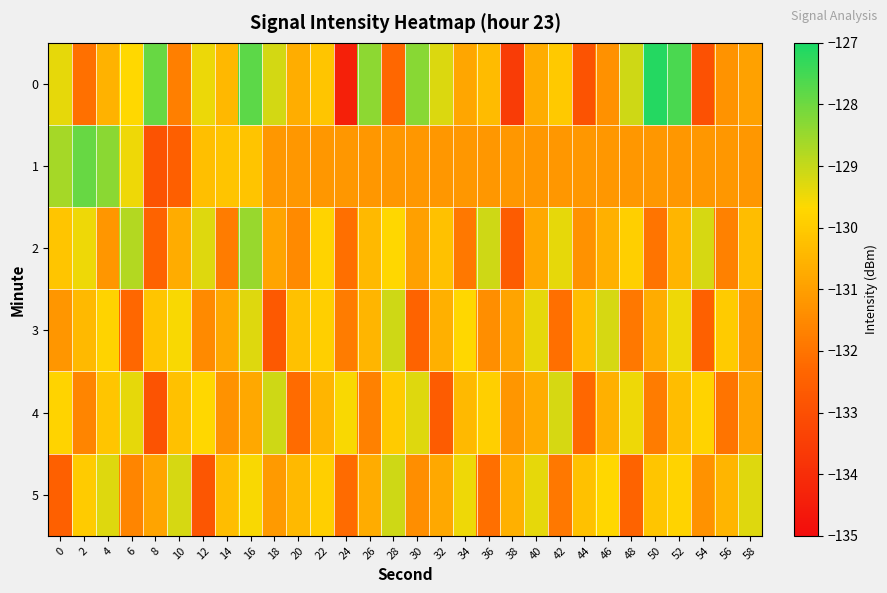

Reading left to right, transcribe all the data shown in this chart.

0: 0=-129.4	2=-132.1	4=-130.5	6=-129.7	8=-127.9	10=-131.7	12=-129.5	14=-130.4	16=-127.8	18=-129.2	20=-130.7	22=-130.1	24=-134.4	26=-128.3	28=-132.3	30=-128.3	32=-129.3	34=-130.8	36=-130.4	38=-133.6	40=-130.7	42=-130.0	44=-132.9	46=-131.3	48=-129.1	50=-127.1	52=-127.6	54=-133.0	56=-131.3	58=-130.9
1: 0=-128.7	2=-127.9	4=-128.3	6=-129.5	8=-132.9	10=-132.5	12=-130.3	14=-130.1	16=-130.1	18=-131.2	20=-131.2	22=-131.2	24=-131.2	26=-131.2	28=-131.2	30=-131.2	32=-131.2	34=-131.2	36=-131.2	38=-131.2	40=-131.2	42=-131.2	44=-131.2	46=-131.2	48=-131.2	50=-131.2	52=-131.2	54=-131.2	56=-131.2	58=-131.2
2: 0=-130.1	2=-129.5	4=-131.2	6=-128.8	8=-132.4	10=-130.7	12=-129.3	14=-131.8	16=-128.5	18=-130.9	20=-131.5	22=-129.8	24=-132.1	26=-130.4	28=-129.7	30=-131.0	32=-130.2	34=-131.9	36=-129.1	38=-132.6	40=-130.8	42=-129.4	44=-131.3	46=-130.6	48=-129.9	50=-132.0	52=-130.5	54=-129.2	56=-131.7	58=-130.3
3: 0=-131.2	2=-130.4	4=-129.8	6=-132.3	8=-130.1	10=-129.6	12=-131.5	14=-130.8	16=-129.3	18=-132.7	20=-130.2	22=-129.9	24=-131.8	26=-130.5	28=-129.1	30=-132.4	32=-130.6	34=-129.7	36=-131.4	38=-130.9	40=-129.4	42=-132.1	44=-130.3	46=-129.2	48=-131.9	50=-130.7	52=-129.5	54=-132.5	56=-130.0	58=-131.1
4: 0=-129.8	2=-131.6	4=-130.1	6=-129.4	8=-132.9	10=-130.2	12=-129.7	14=-131.3	16=-130.8	18=-129.1	20=-132.2	22=-130.5	24=-129.6	26=-131.7	28=-130.0	30=-129.3	32=-132.6	34=-130.4	36=-129.9	38=-131.2	40=-130.7	42=-129.2	44=-132.3	46=-130.6	48=-129.5	50=-131.8	52=-130.3	54=-129.8	56=-132.0	58=-130.9
5: 0=-132.5	2=-130.0	4=-129.3	6=-131.6	8=-130.9	10=-129.2	12=-132.8	14=-130.3	16=-129.6	18=-131.1	20=-130.4	22=-129.9	24=-132.2	26=-130.7	28=-129.1	30=-131.4	32=-130.8	34=-129.5	36=-132.1	38=-130.6	40=-129.4	42=-131.9	44=-130.2	46=-129.7	48=-132.4	50=-130.1	52=-129.8	54=-131.3	56=-130.5	58=-129.3